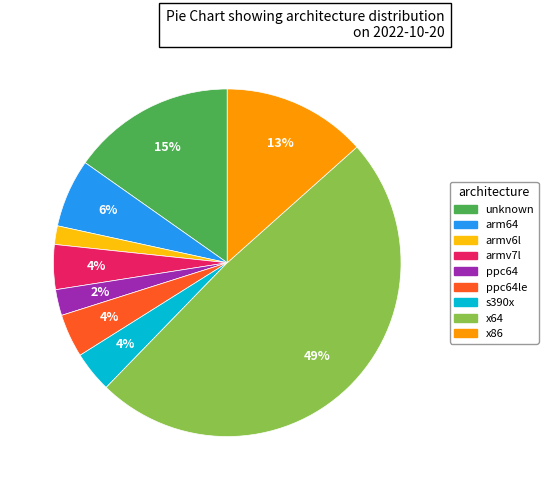

To the nearest percent, what is the average slice percentage?

11%